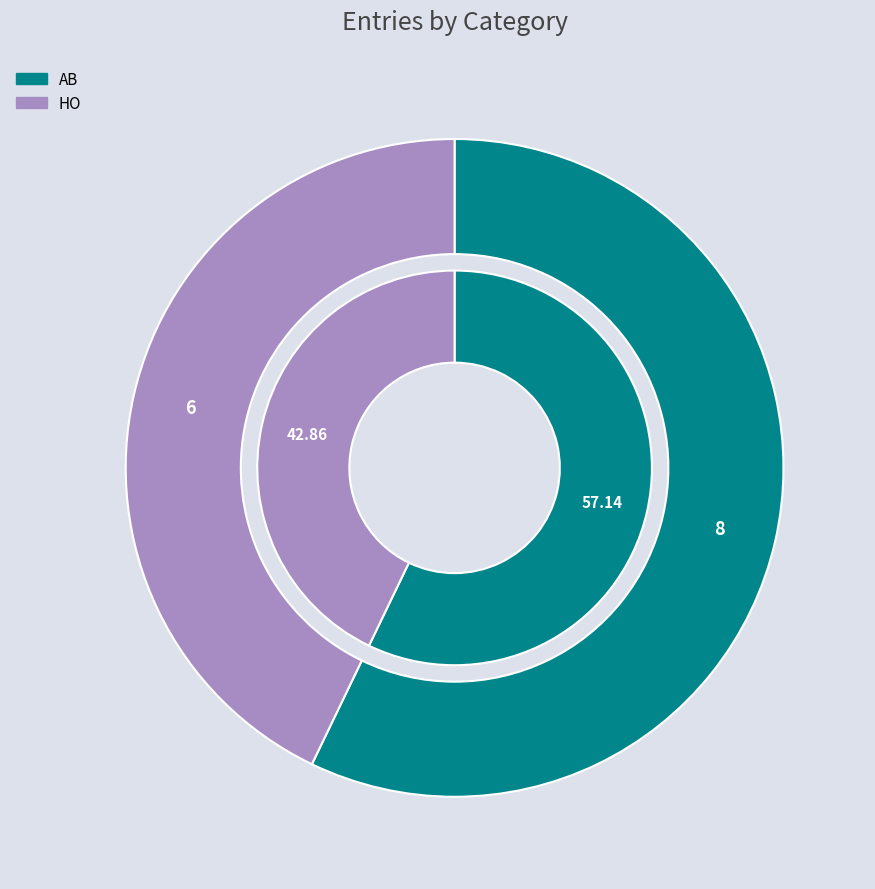

Which category accounts for the majority?

AB